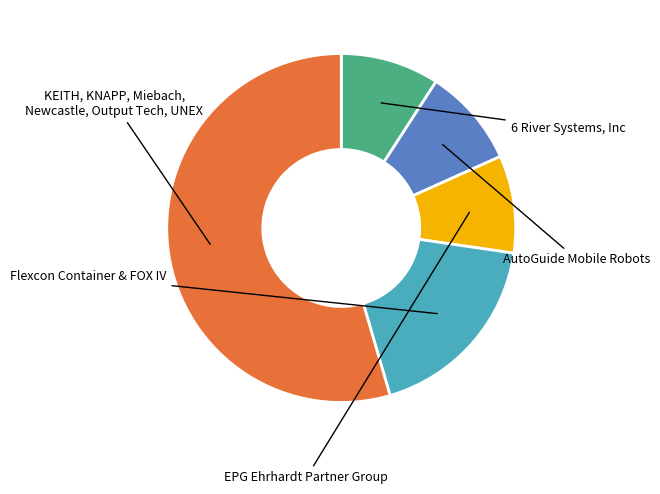

Does any single category account for the majority?

Yes